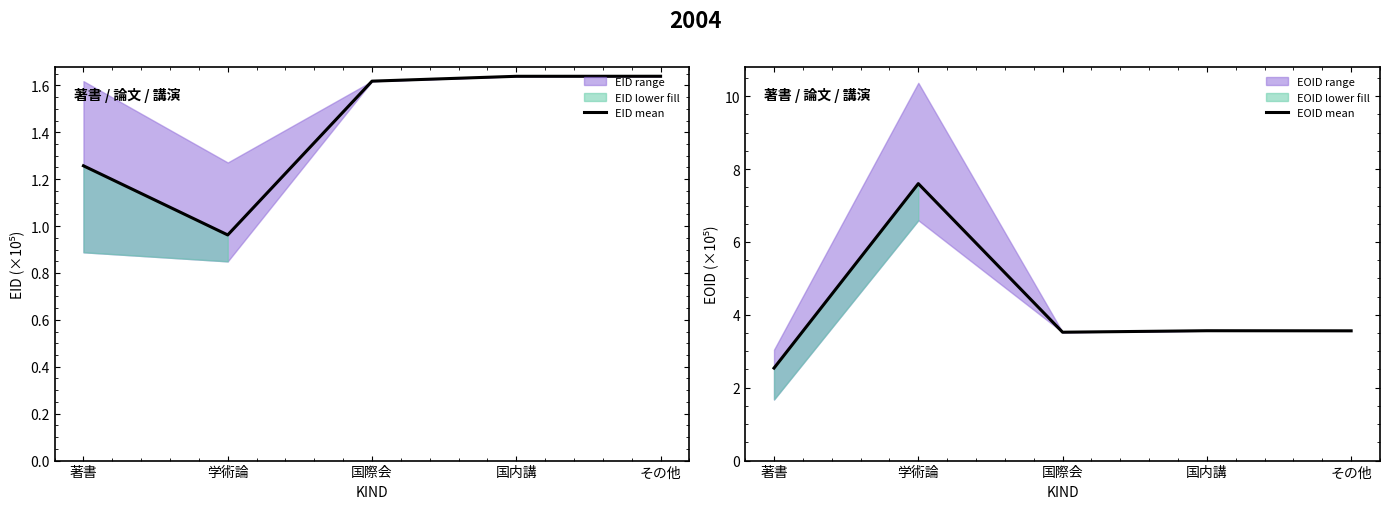

Reading left to right, what are all the values shown in this chart?

EID mean: 1.3	1.0	1.6	1.6	1.6
EOID mean: 2.5	7.6	3.5	3.6	3.6